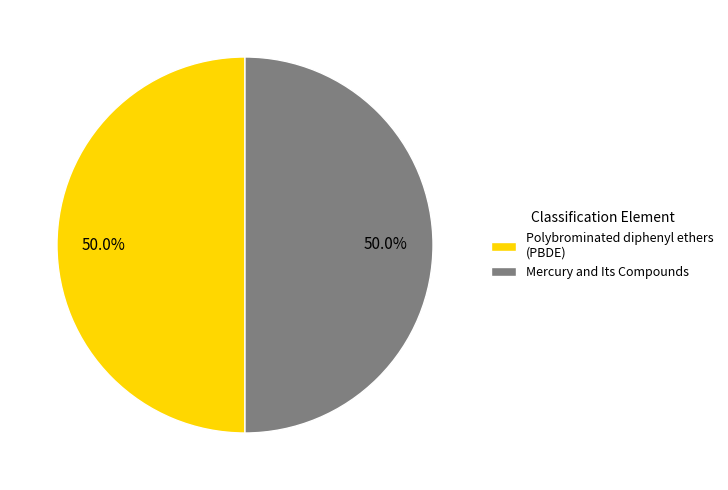

How many segments does this pie chart have?

2